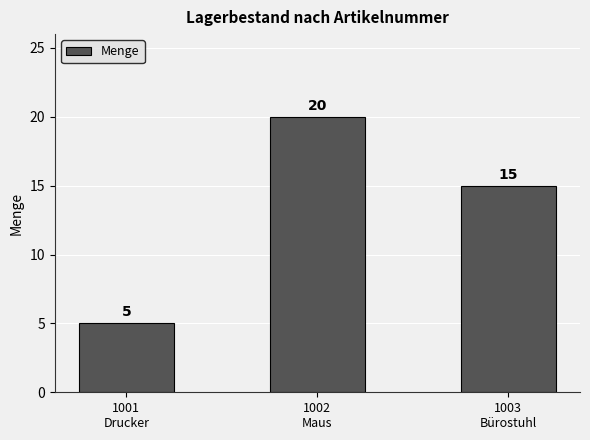

What is the minimum value shown in the chart?

5